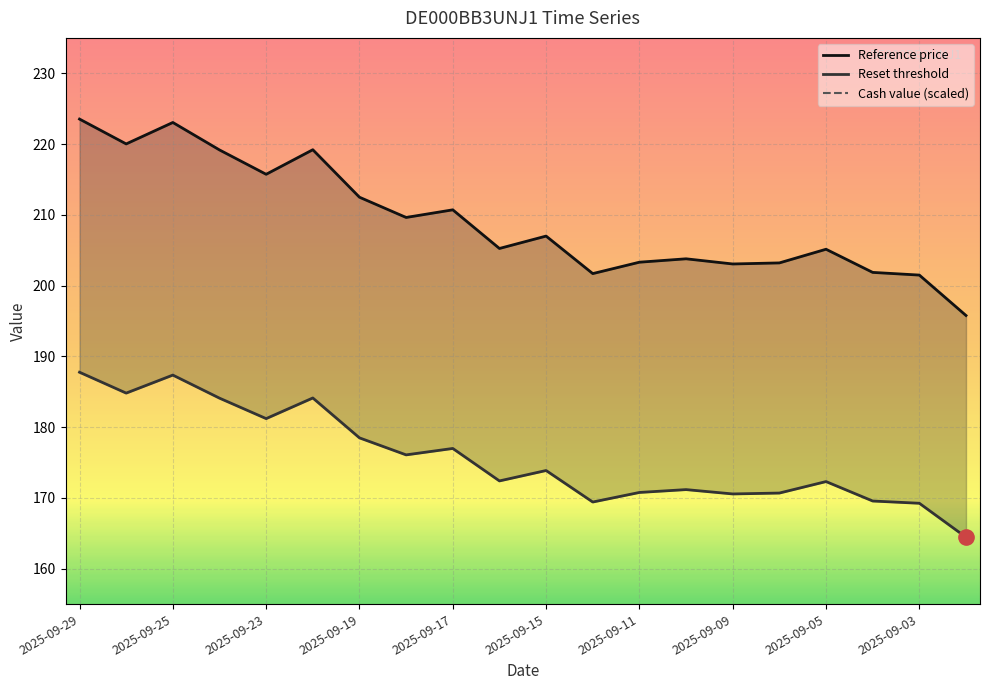

What position from the left is 2025-09-15?

11